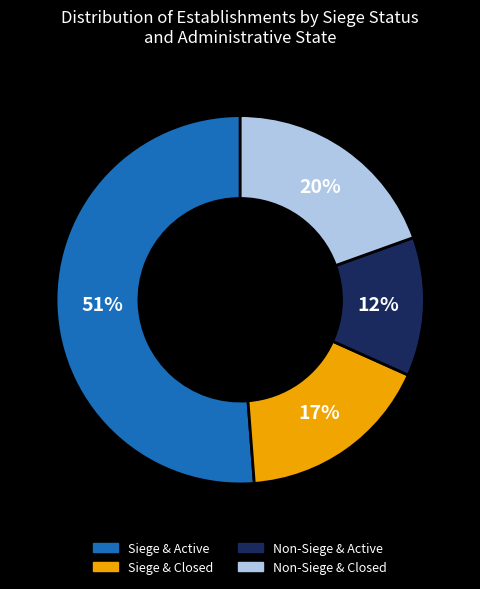

How many segments does this pie chart have?

4